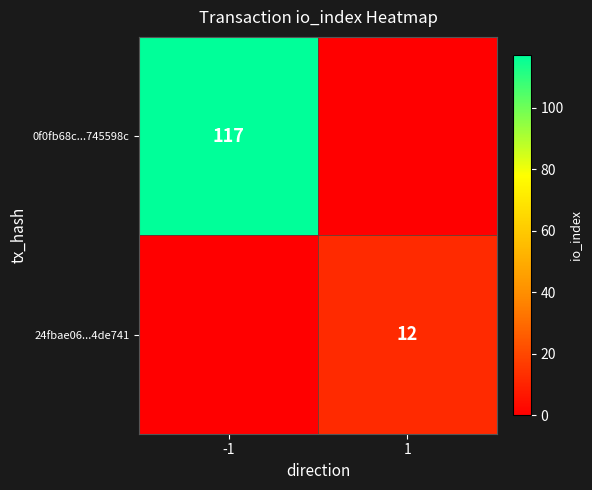

The value of 24fbae06...4de741 at 1 is 12. True or false?

True